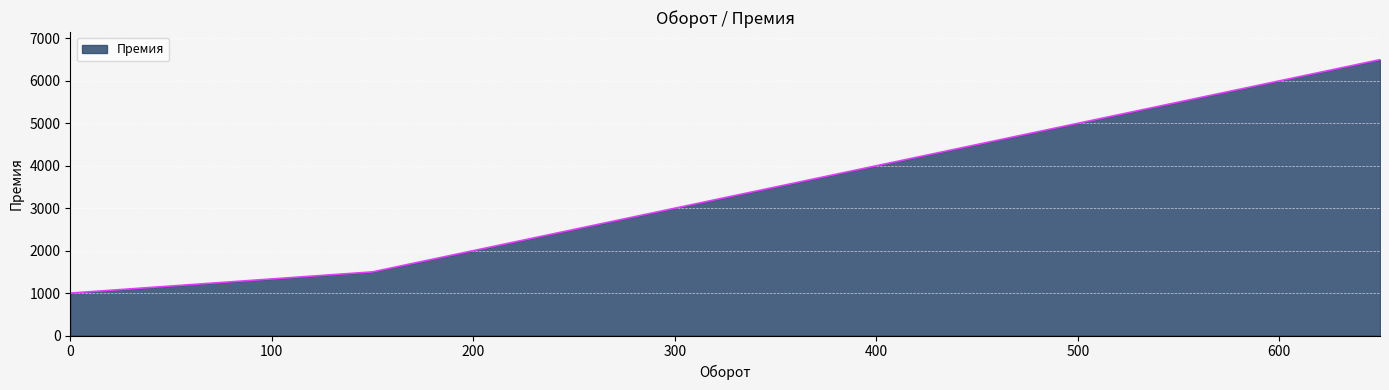

Reading left to right, transcribe all the data shown in this chart.

1000	1500	2000	2500	3000	3500	4000	4500	5000	5500	6000	6500